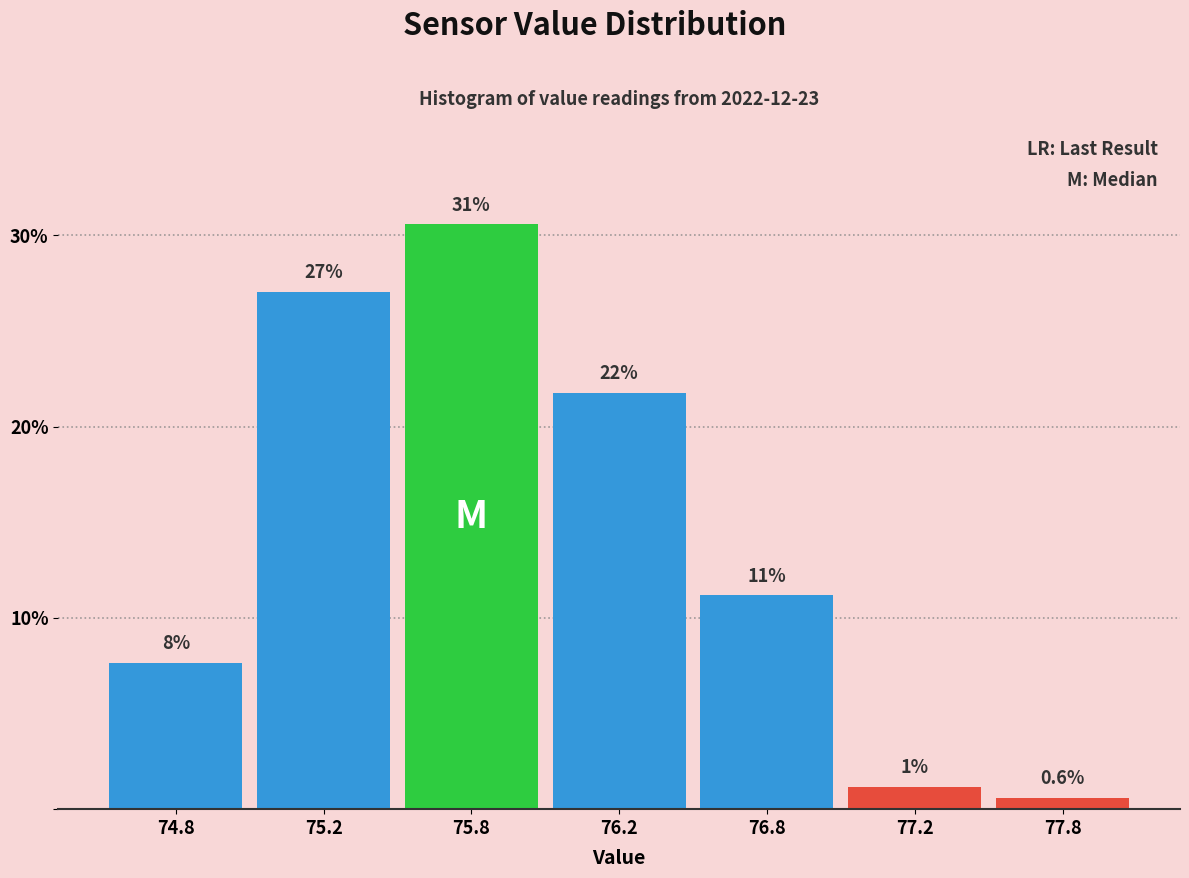

How many bars are there in total?

7